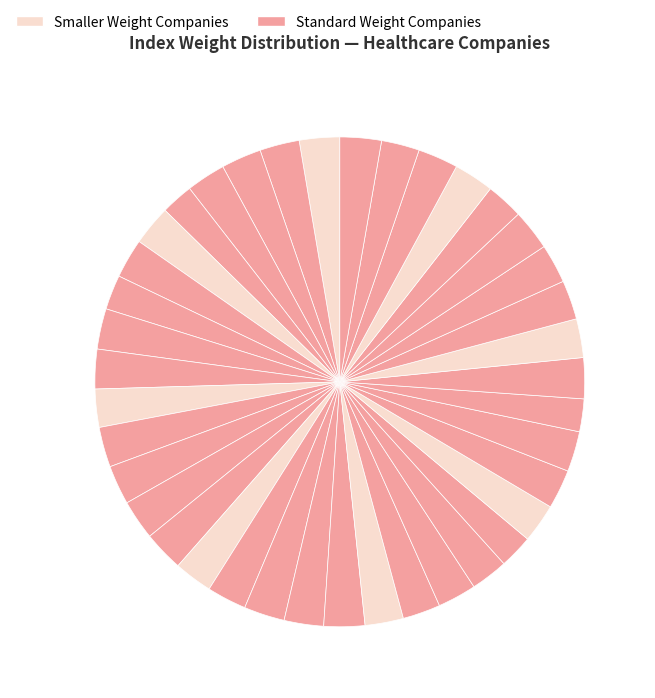

How many segments does this pie chart have?

39